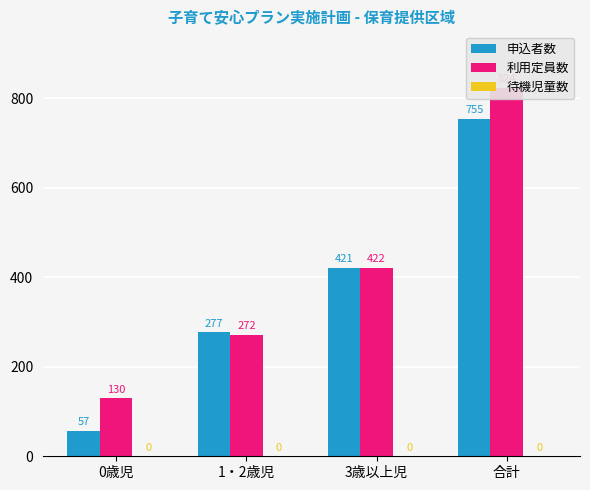

What is the value of the 利用定員数 bar at the 4th from the left?

824